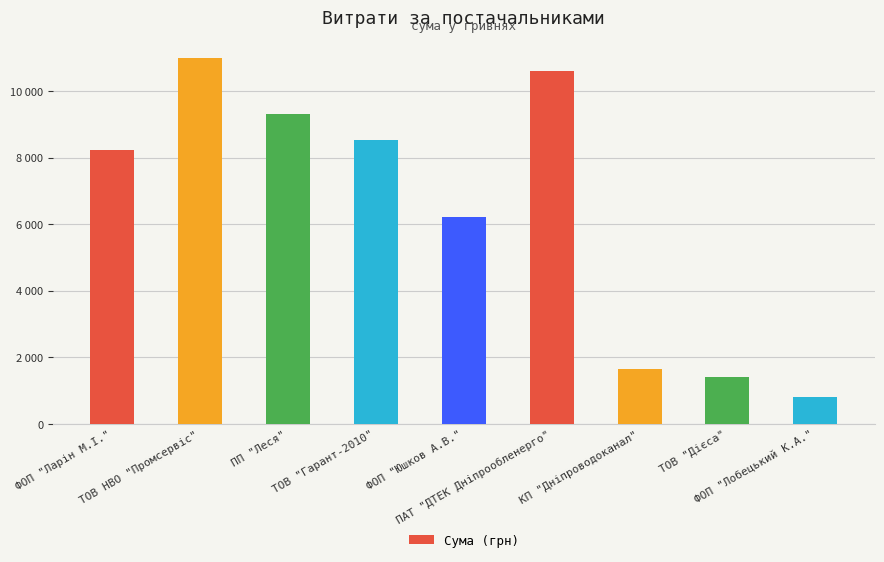

Reading right to left, extract all data points from this chart.

ФОП "Лобецький К.А."=799.3	ТОВ "Дієса"=1399.9	КП "Дніпроводоканал"=1645.1	ПАТ "ДТЕК Дніпрообленерго"=10614.0	ФОП "Юшков А.В."=6220.0	ТОВ "Гарант-2010"=8523.6	ПП "Леся"=9322.1	ТОВ НВО "Промсервіс"=10987.6	ФОП "Ларін М.І."=8220.2